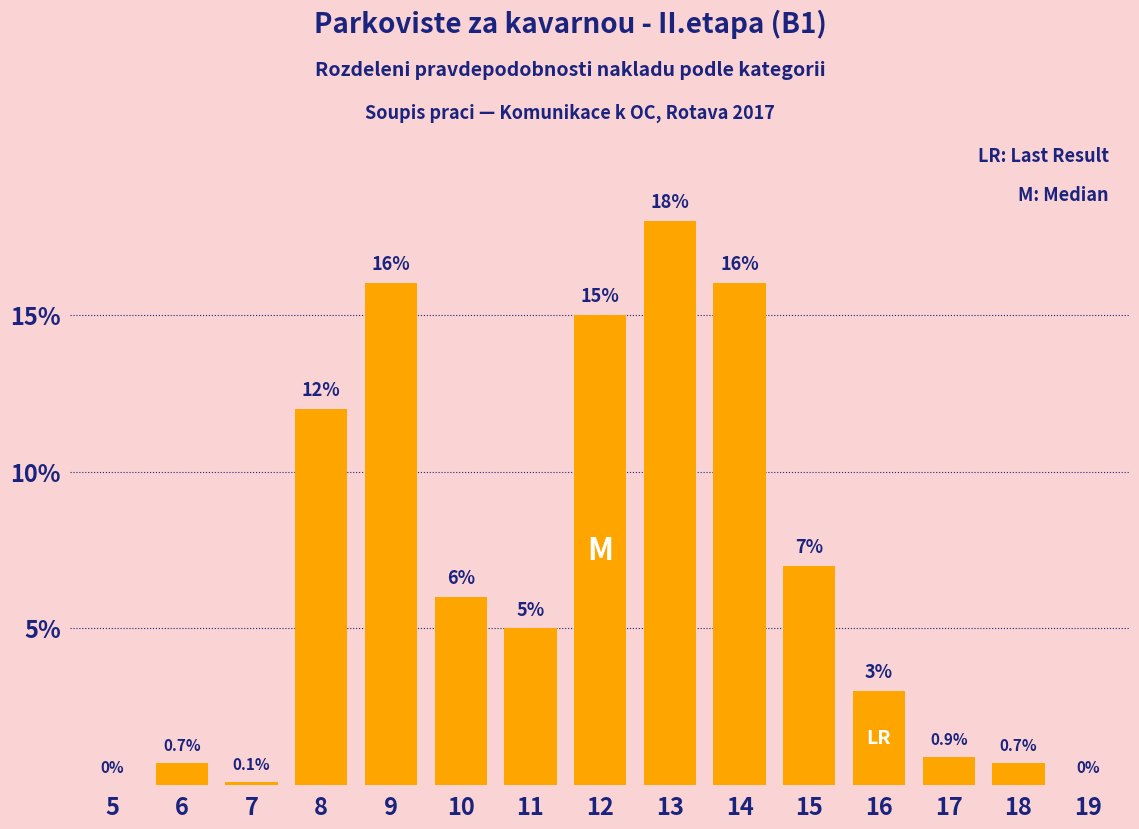

What is the approximate value at 17?

0.9